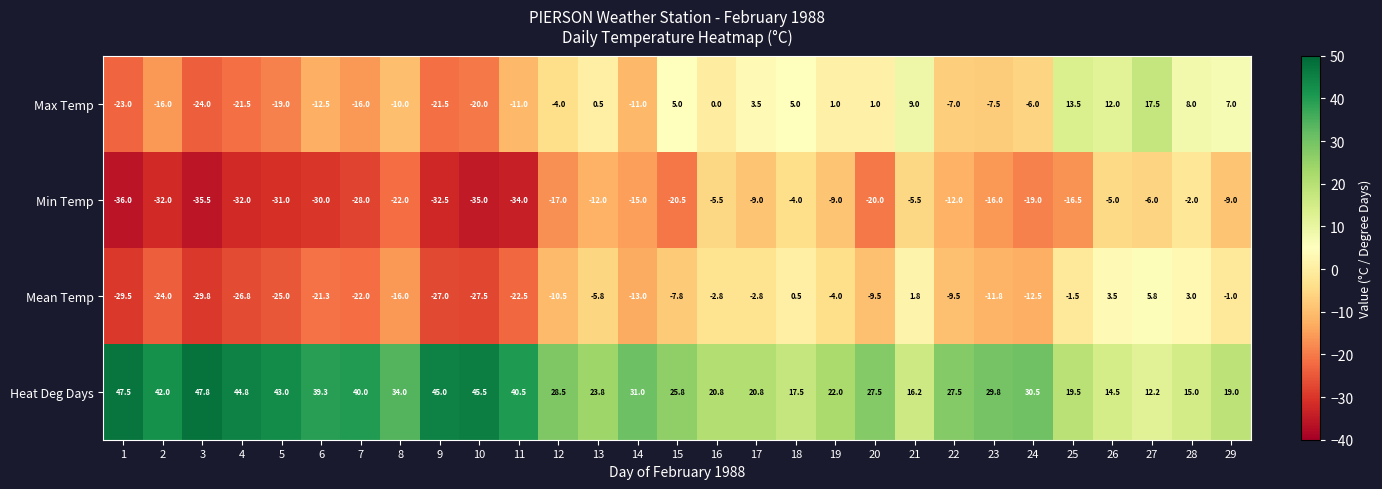

What is the total value across all series at 21?

21.5